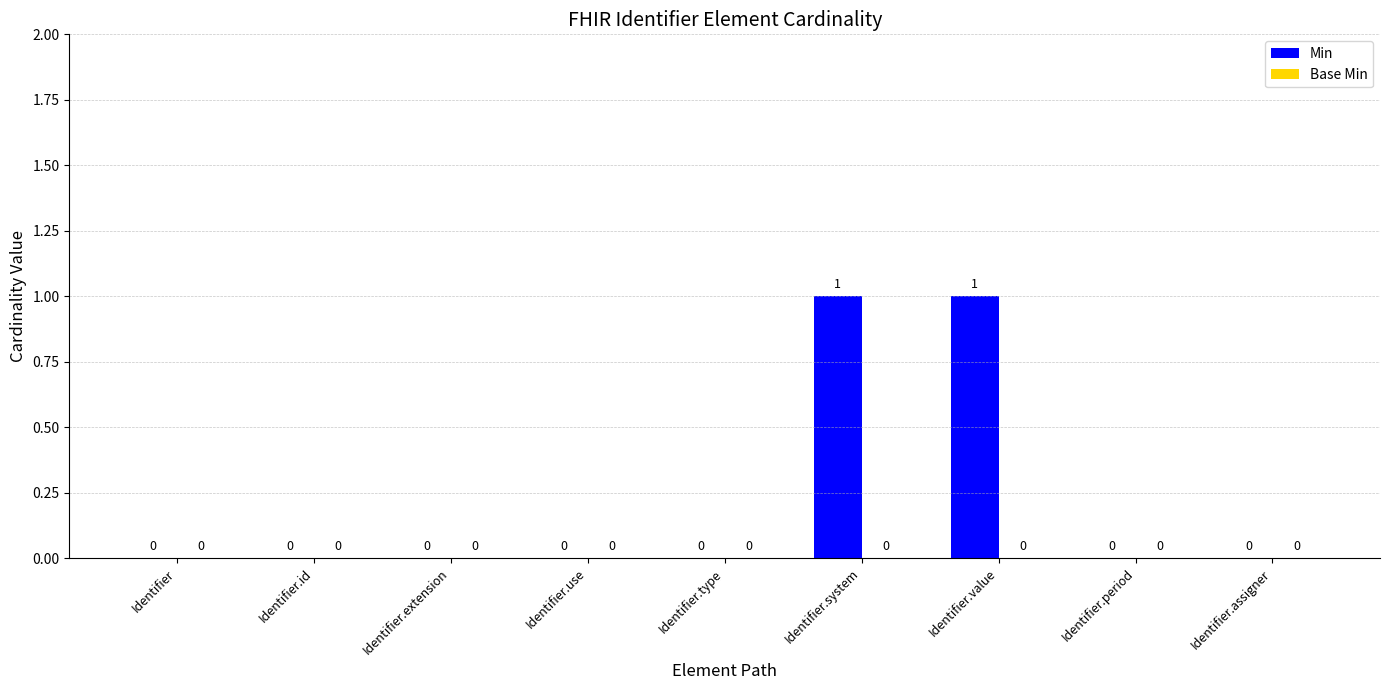

The value at Identifier.value is 1. True or false?

True